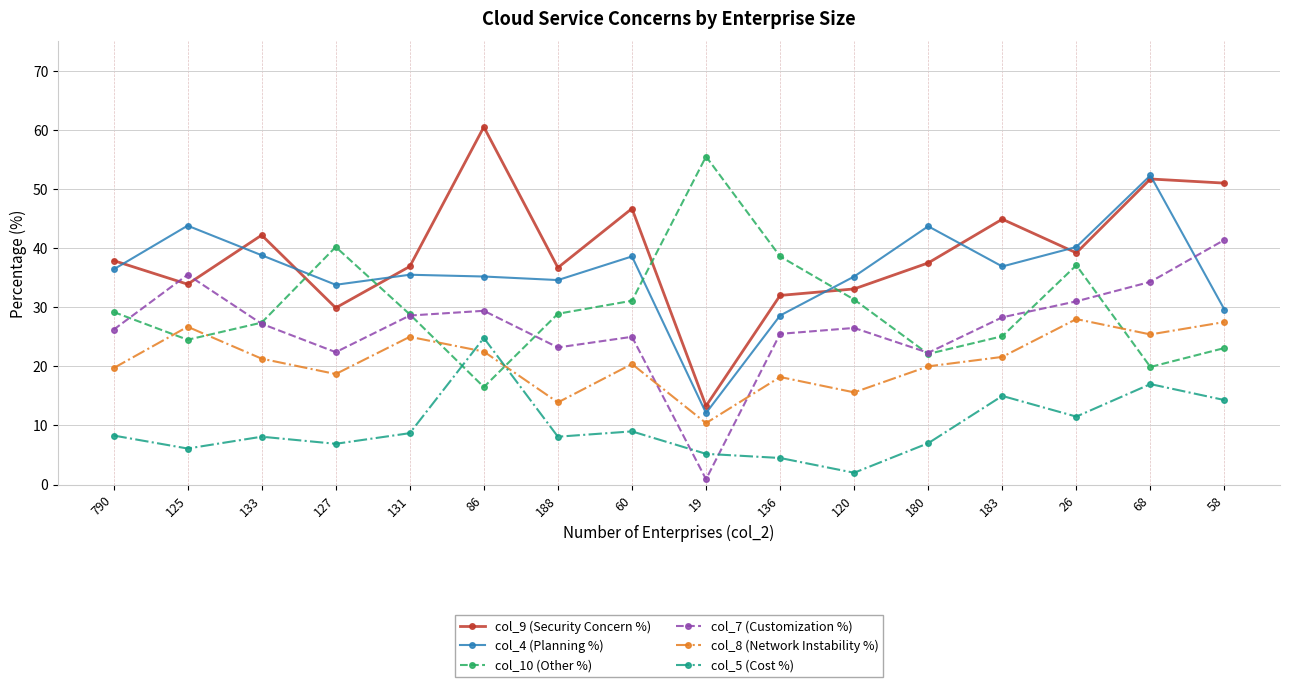

What is the difference between the maximum and minimum values in the col_8 (Network Instability %) series?

17.6